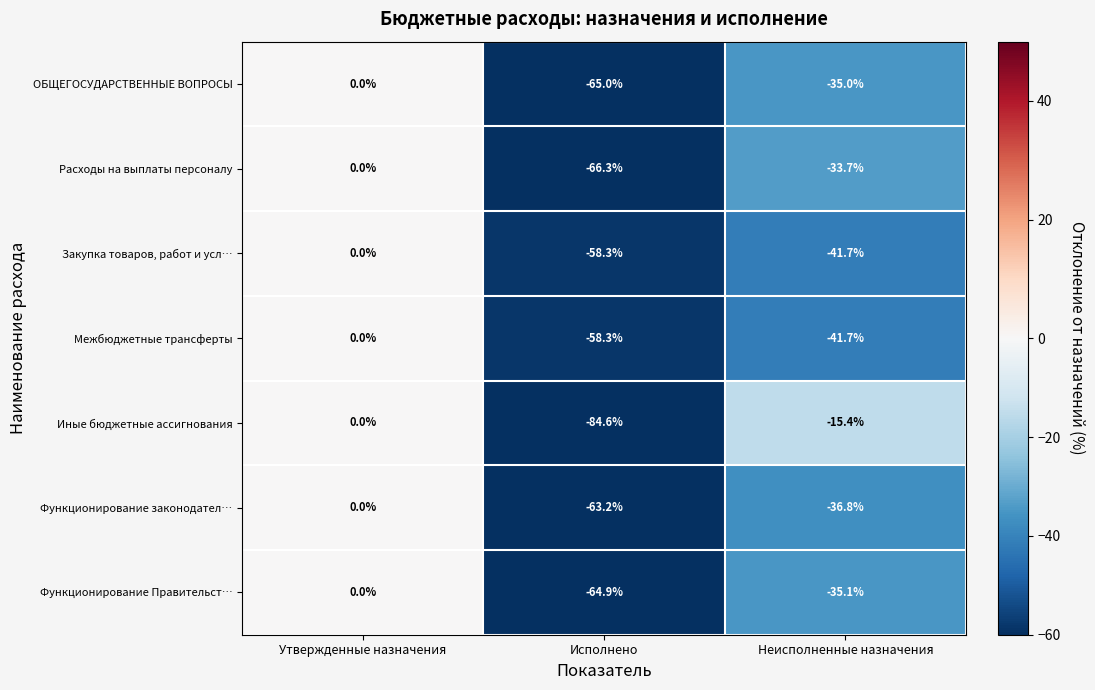

What is the difference between the second highest and minimum values in the Межбюджетные трансферты series?

16.6